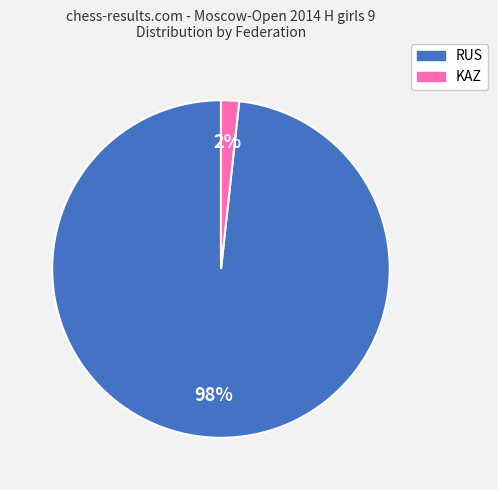

Combined, do KAZ and RUS account for over 50%?

Yes